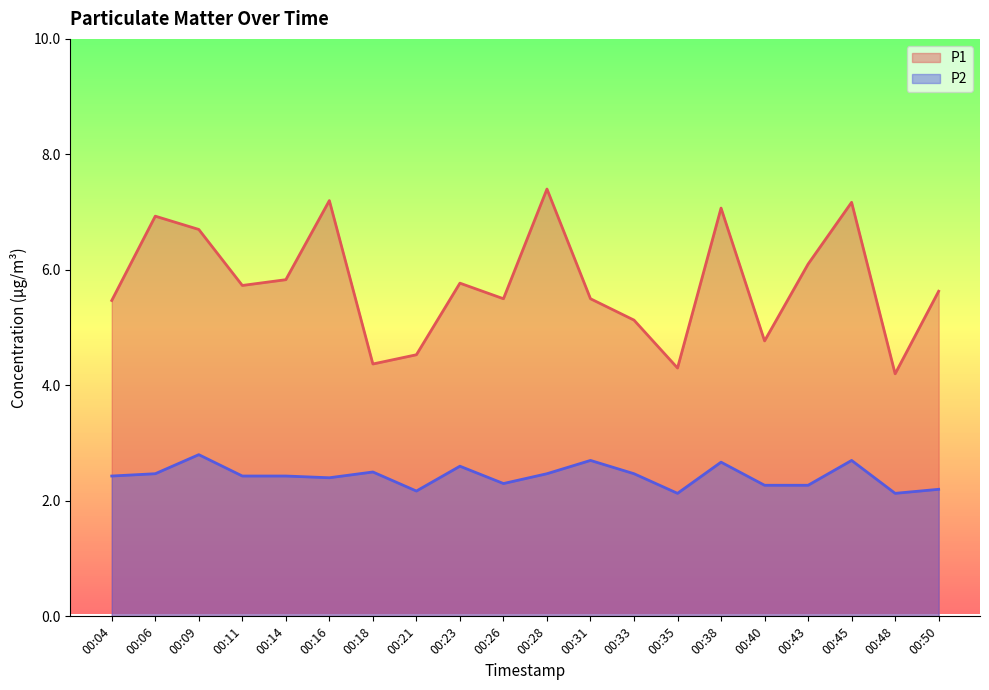

At which category does P2 reach its first local valley?

00:16